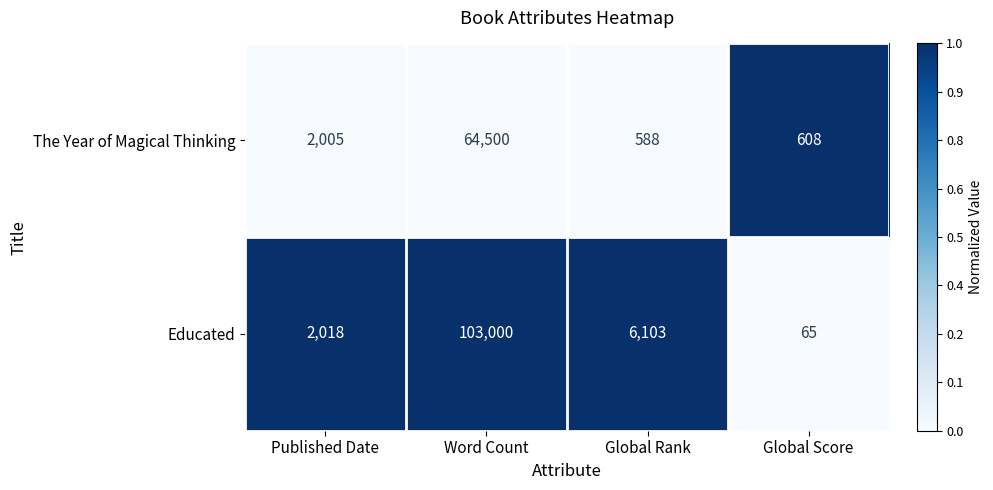

How many series are shown in this chart?

2